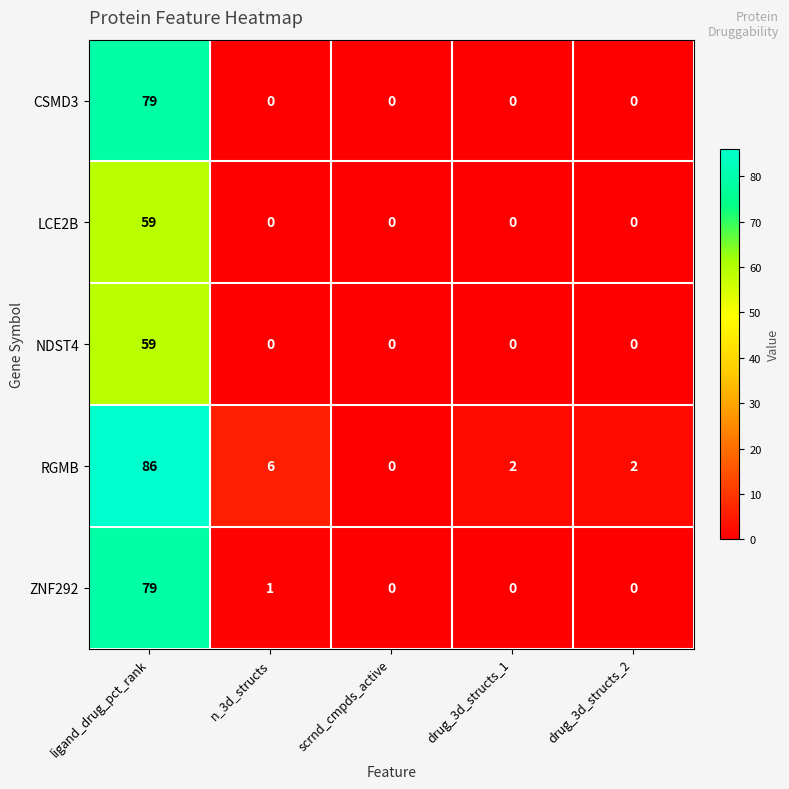

Which category has the highest value in the ZNF292 series?

ligand_drug_pct_rank